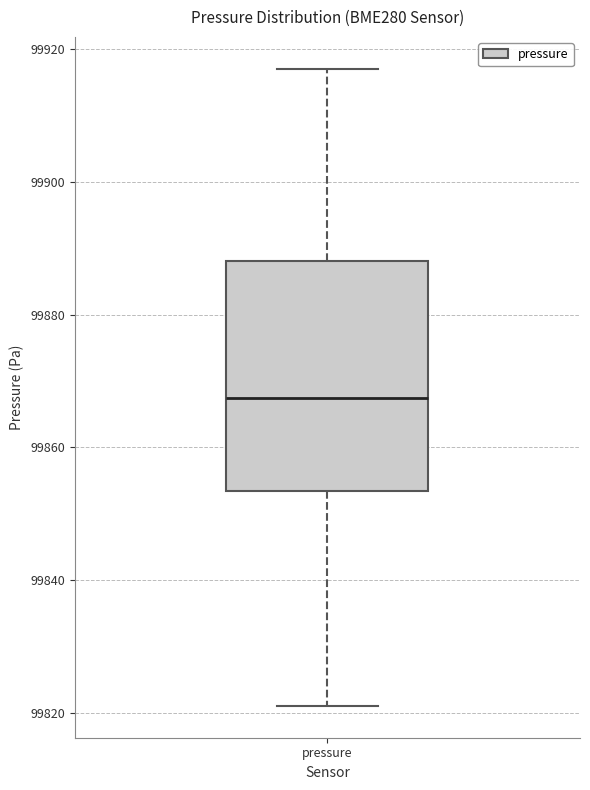

Where is the lower edge of the box for pressure on the y-axis? The values are not printed on the chart, so give them approximately, as read against the axis.

99854